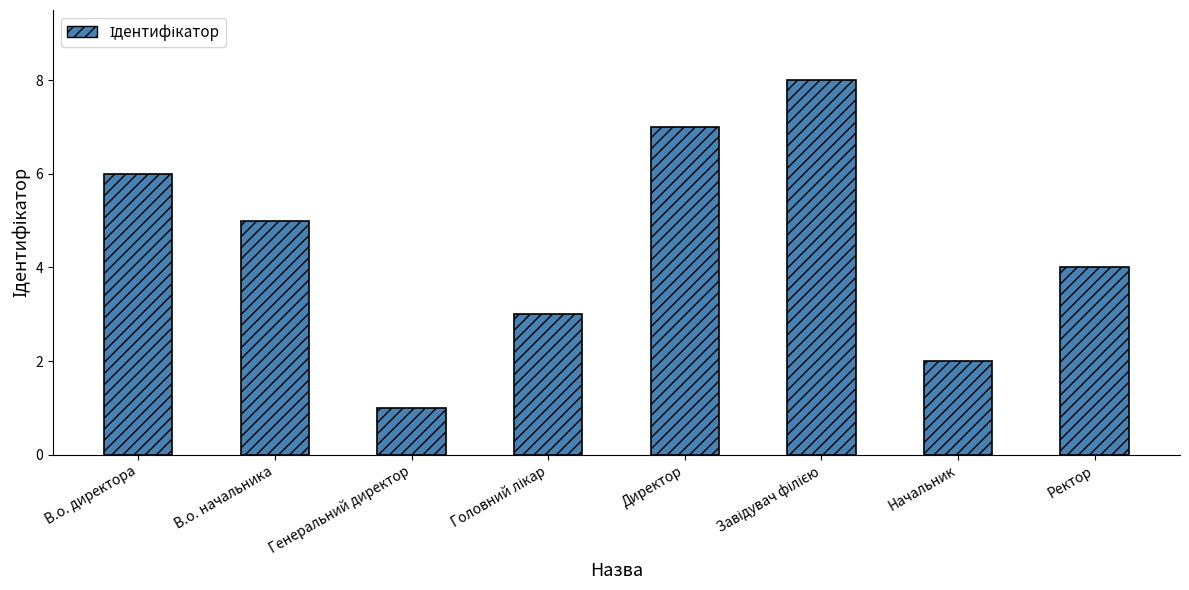

What is the value of the 7th bar from the left?

2